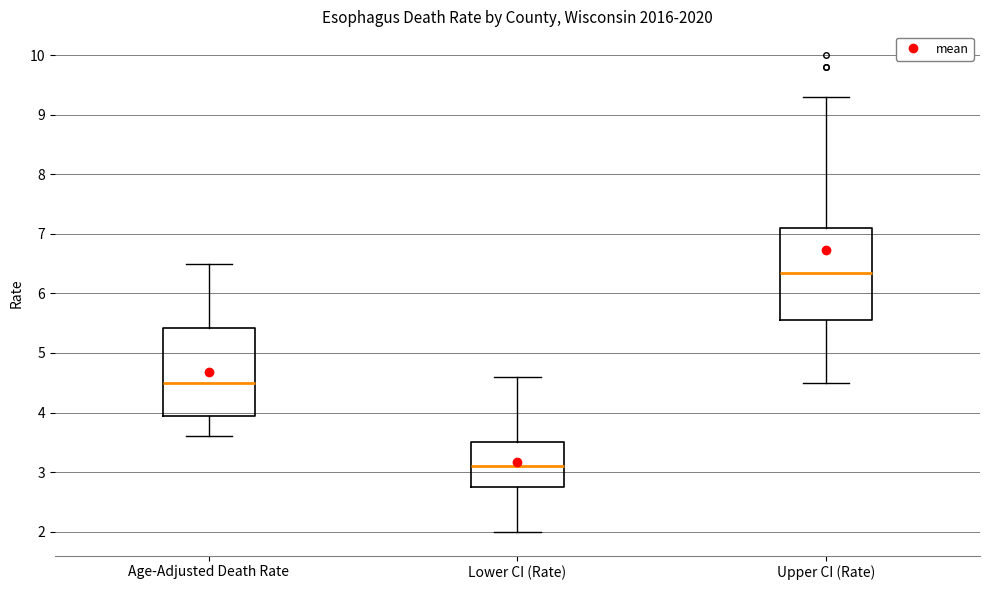

Where does the lower whisker of the box for Upper CI (Rate) end on the y-axis? The values are not printed on the chart, so give them approximately, as read against the axis.

4.5